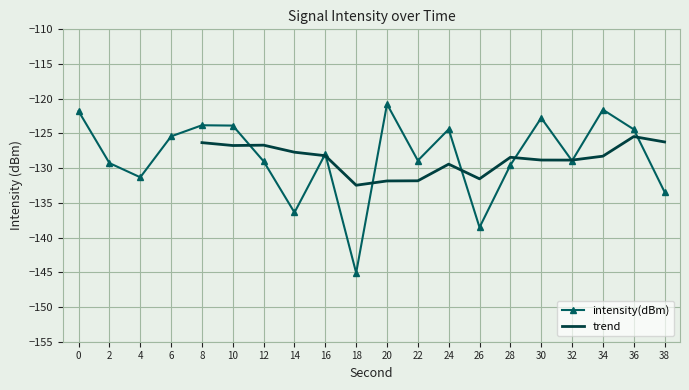

How many interior local peaks (higher than both neighbors) does the data have?

6